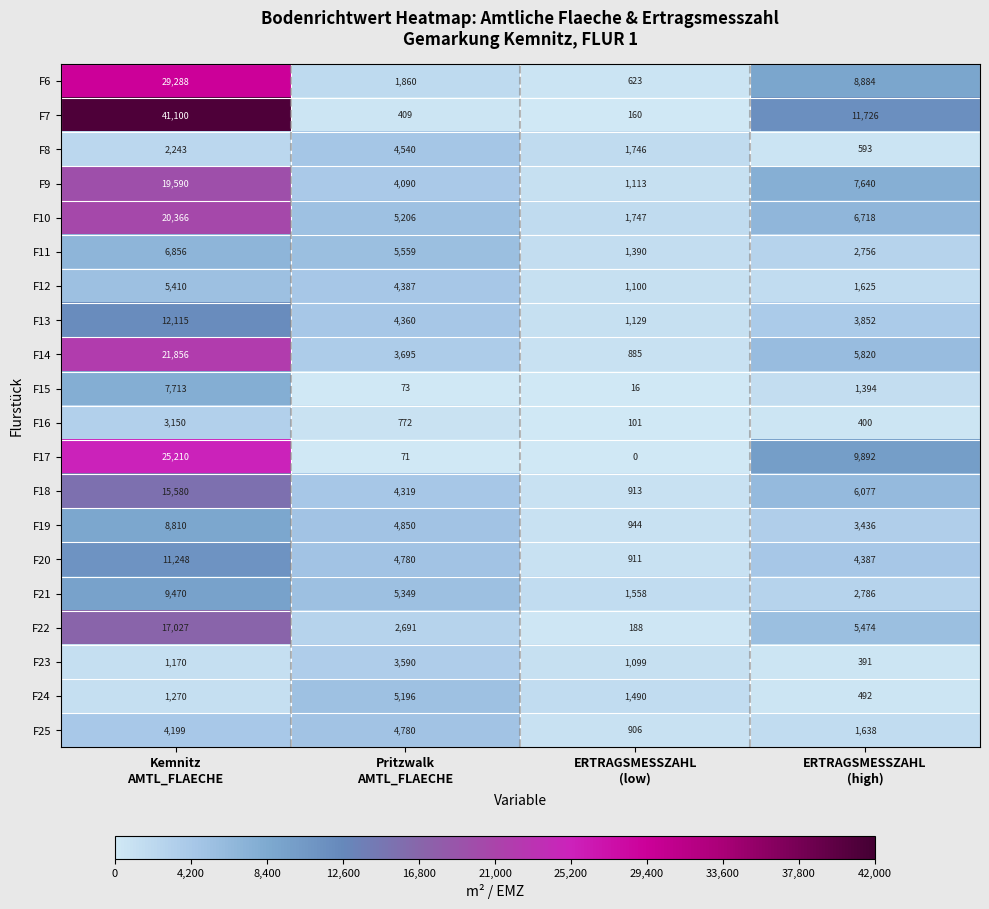

What is the maximum value shown in the chart?

41100